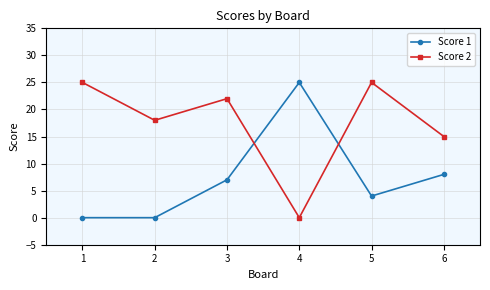

Where is the first local maximum for Score 2?

3